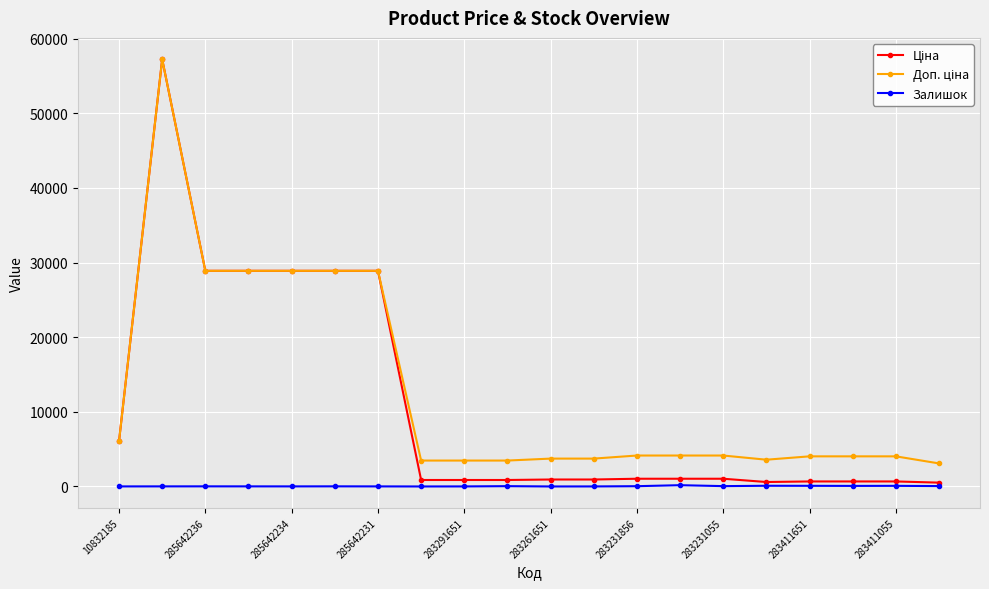

What is the maximum value shown in the chart?

57235.5